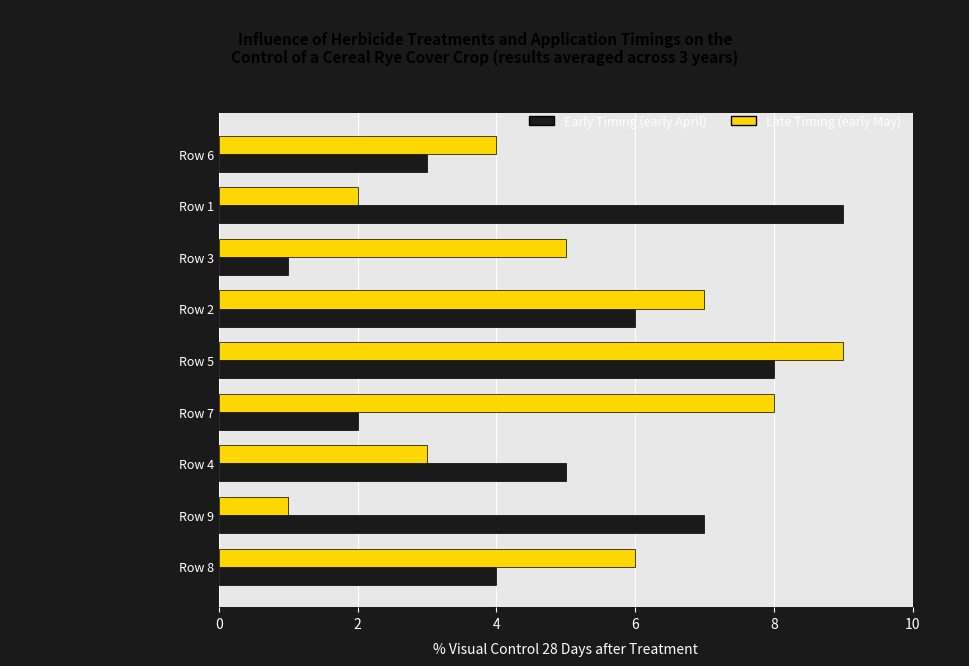

The value of Late Timing (early May) at Row 1 is 2. True or false?

True